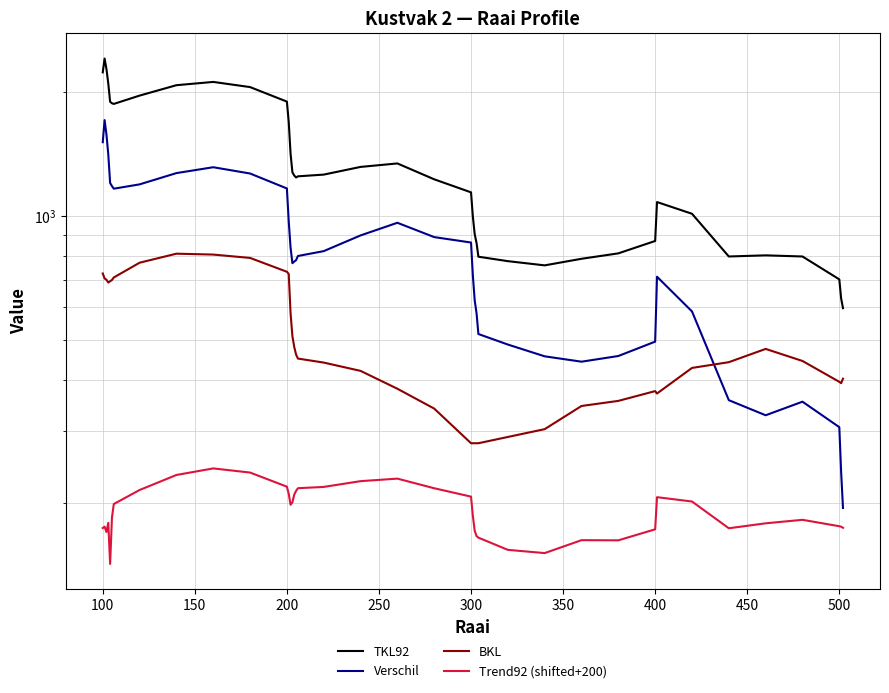

Reading left to right, transcribe all the data shown in this chart.

TKL92: 2237.9	2417.7	2281.1	2102.5	1898.2	1881.8	1875.0	1964.5	2082.4	2121.0	2060.5	1899.5	1693.9	1417.4	1278.0	1255.1	1241.3	1249.6	1261.7	1317.3	1343.2	1228.9	1142.3	995.9	903.2	860.0	796.4	776.8	758.7	787.2	811.5	869.8	1081.9	1013.1	797.4	802.5	797.4	701.4	629.9	596.8
Verschil: 1512.9	1712.7	1581.1	1413.5	1204.2	1182.8	1166.0	1194.5	1272.4	1315.0	1269.5	1167.5	970.9	837.4	768.0	775.1	781.3	799.6	821.7	897.3	963.2	888.9	862.3	715.9	623.2	580.0	516.4	486.8	455.7	442.2	456.5	494.8	711.9	586.1	356.4	327.5	353.4	306.4	237.9	194.8
BKL: 725.0	705.0	700.0	689.0	694.0	699.0	709.0	770.0	810.0	806.0	791.0	732.0	723.0	580.0	510.0	480.0	460.0	450.0	440.0	420.0	380.0	340.0	280.0	280.0	280.0	280.0	280.0	290.0	303.0	345.0	355.0	375.0	370.0	427.0	441.0	475.0	444.0	395.0	392.0	402.0
Trend92 (shifted+200): 174.1	175.4	170.2	179.2	142.4	184.6	199.2	215.4	234.4	243.1	237.6	219.5	210.8	198.3	201.1	210.0	214.4	217.6	219.2	226.4	229.6	217.6	207.6	186.2	171.4	166.4	164.9	154.0	151.3	162.6	162.5	172.8	206.9	202.0	173.9	178.7	182.3	175.8	175.4	174.3